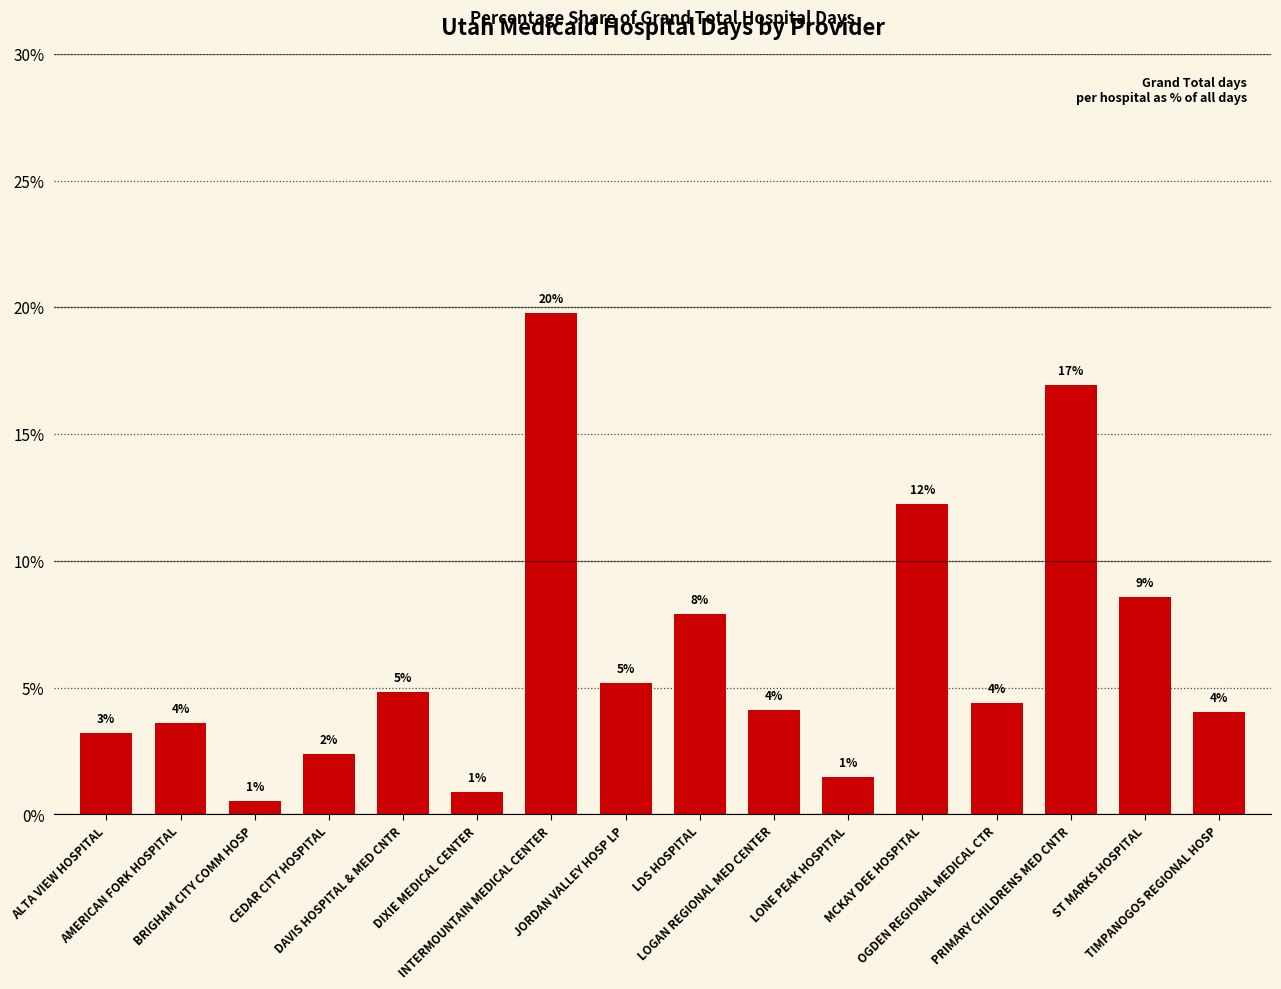

Rank the categories by value from lowest to highest.

BRIGHAM CITY COMM HOSP, DIXIE MEDICAL CENTER, LONE PEAK HOSPITAL, CEDAR CITY HOSPITAL, ALTA VIEW HOSPITAL, AMERICAN FORK HOSPITAL, TIMPANOGOS REGIONAL HOSP, LOGAN REGIONAL MED CENTER, OGDEN REGIONAL MEDICAL CTR, DAVIS HOSPITAL & MED CNTR, JORDAN VALLEY HOSP LP, LDS HOSPITAL, ST MARKS HOSPITAL, MCKAY DEE HOSPITAL, PRIMARY CHILDRENS MED CNTR, INTERMOUNTAIN MEDICAL CENTER